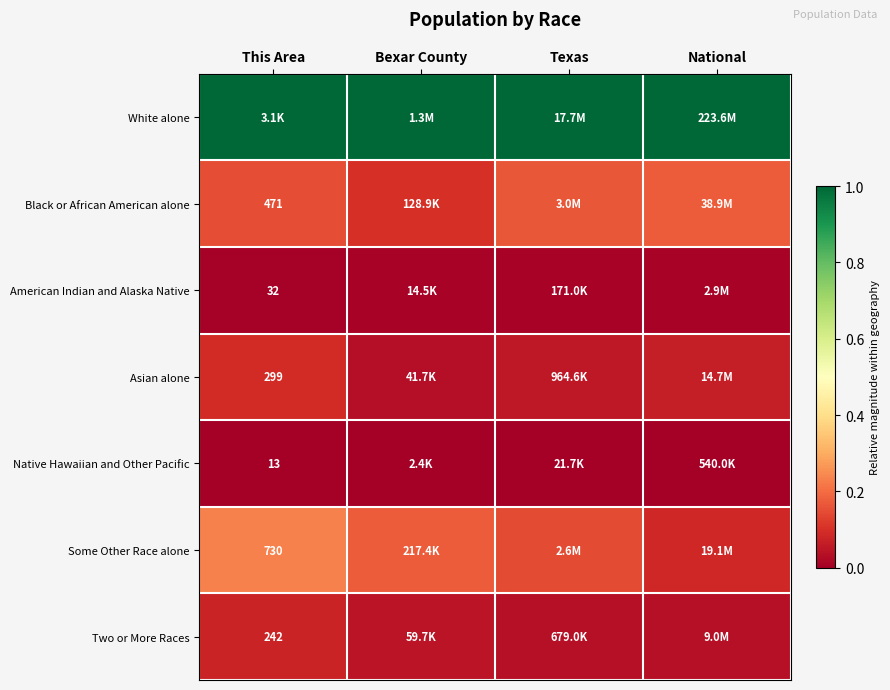

At how many categories does at least one series exceed 0?

4